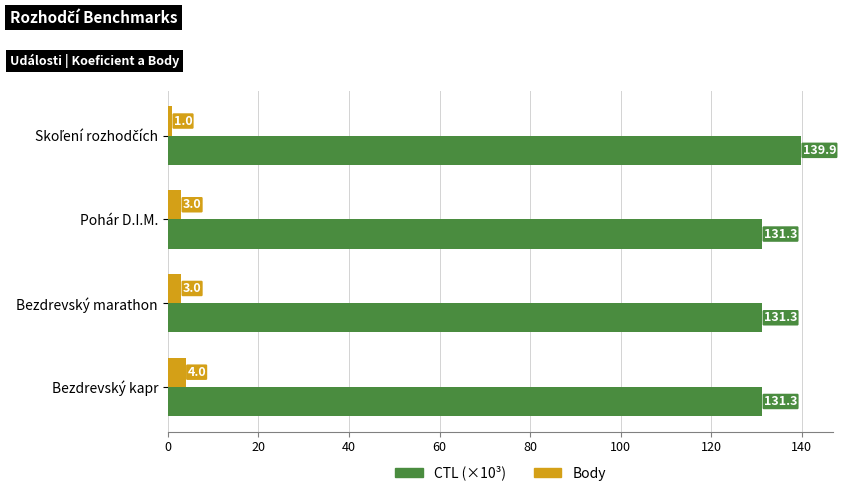

Which series has the largest total across all categories?

CTL (×10³)